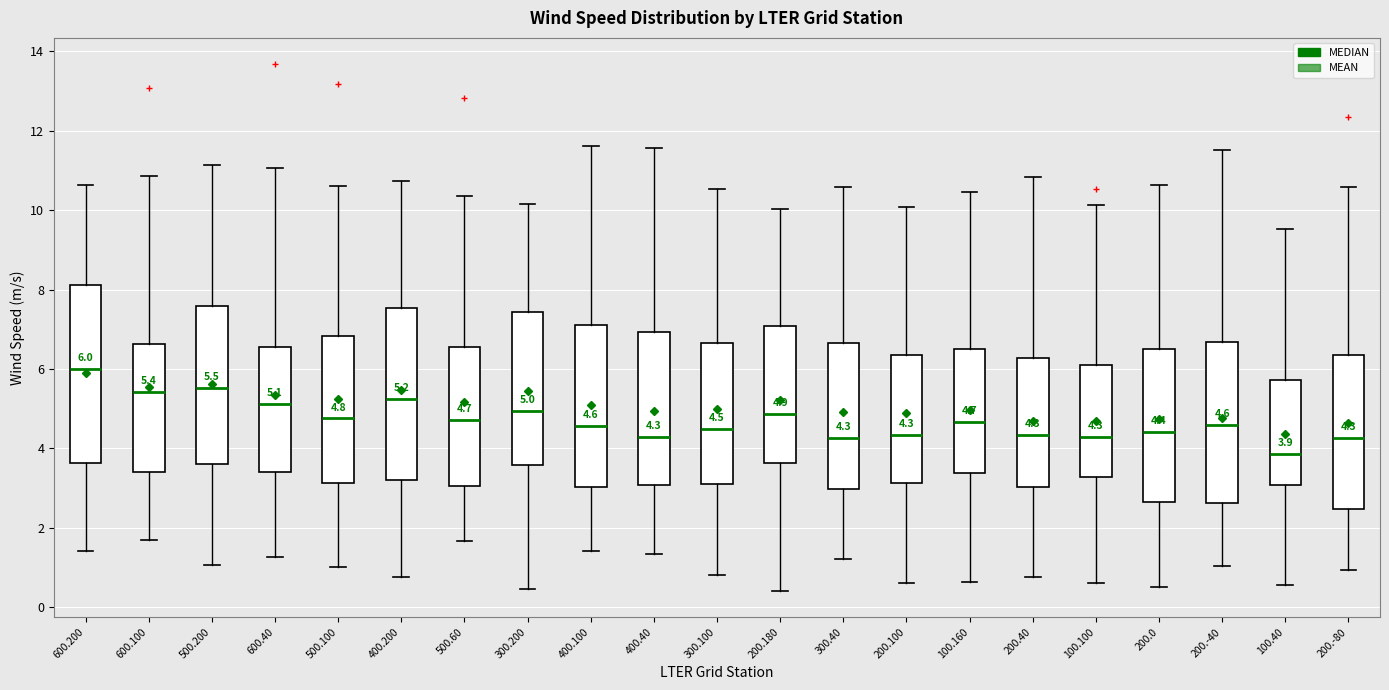

Which box has the highest median line?

600.200